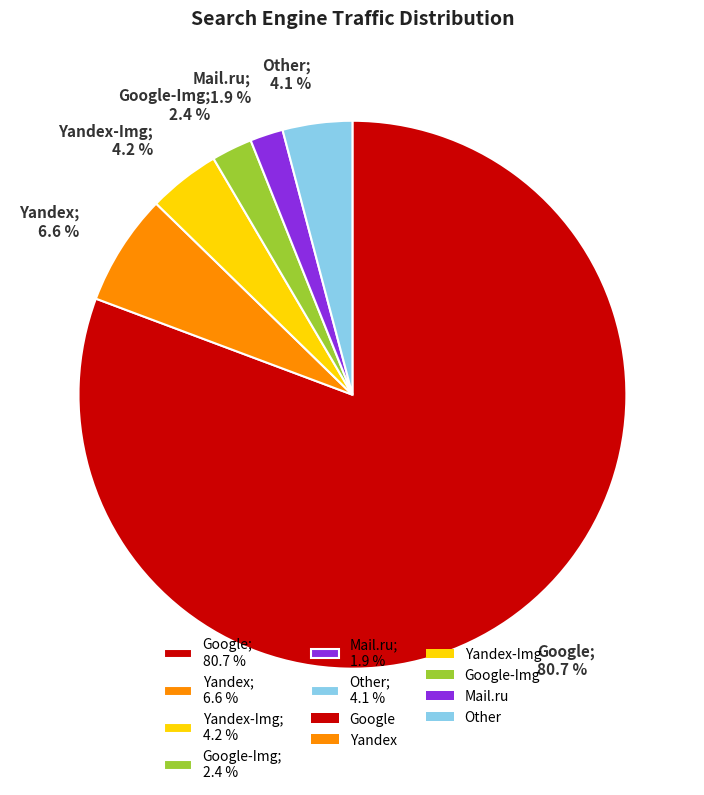

Do Yandex-Img; 4.2 % and Mail.ru; 1.9 % together represent more than half of the pie?

No